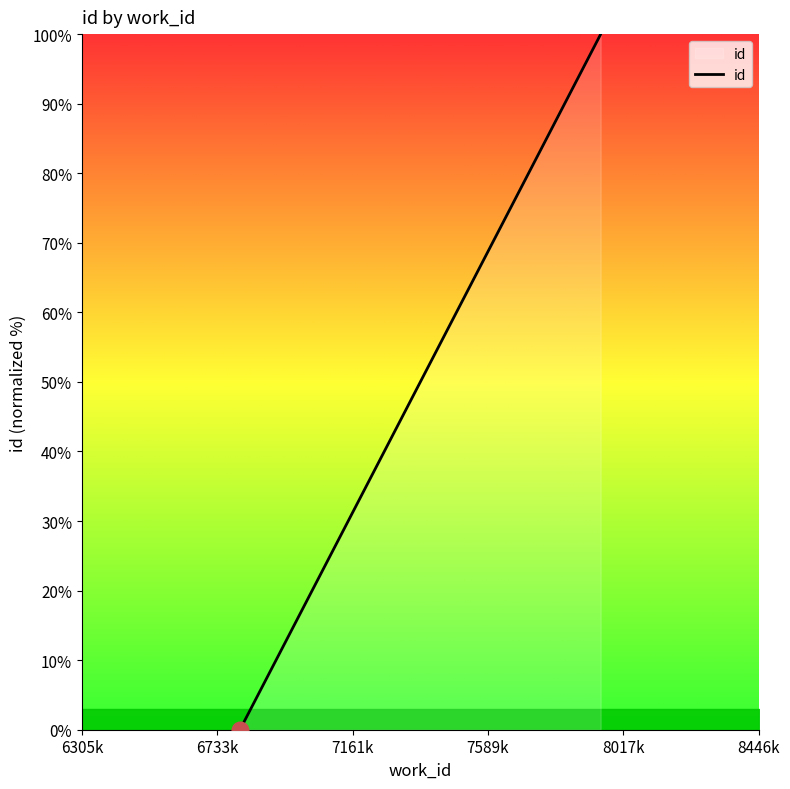

Rank the categories by value from highest to lowest.

7161k, 6733k, 6305k